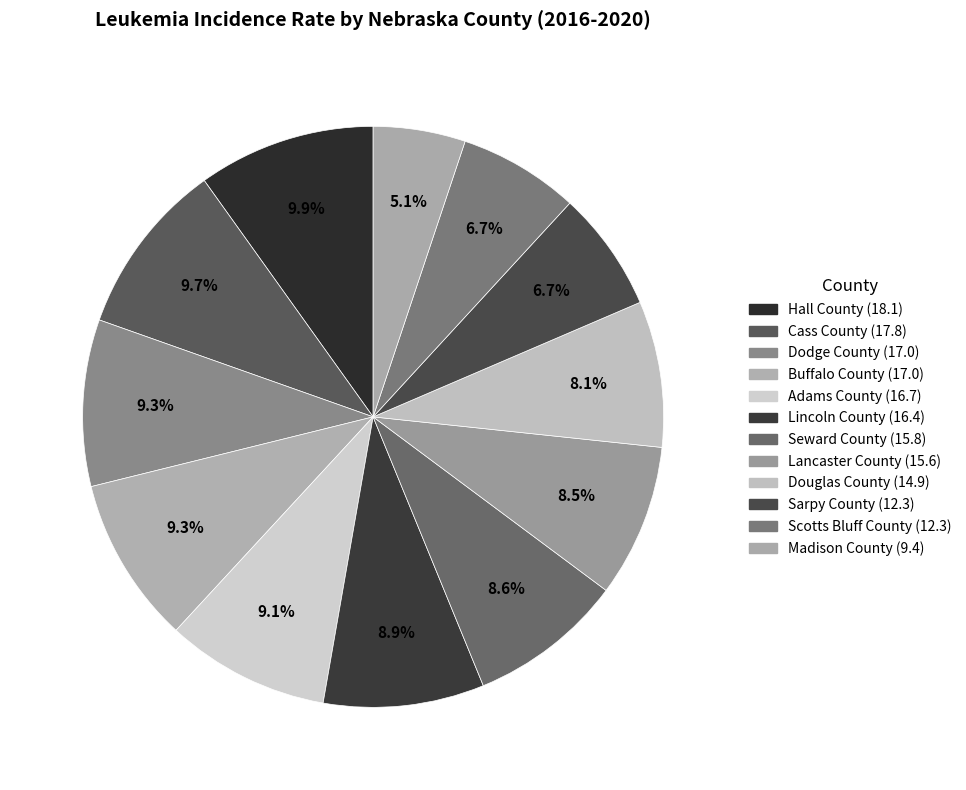

Between Douglas County and Sarpy County, which is larger?

Douglas County